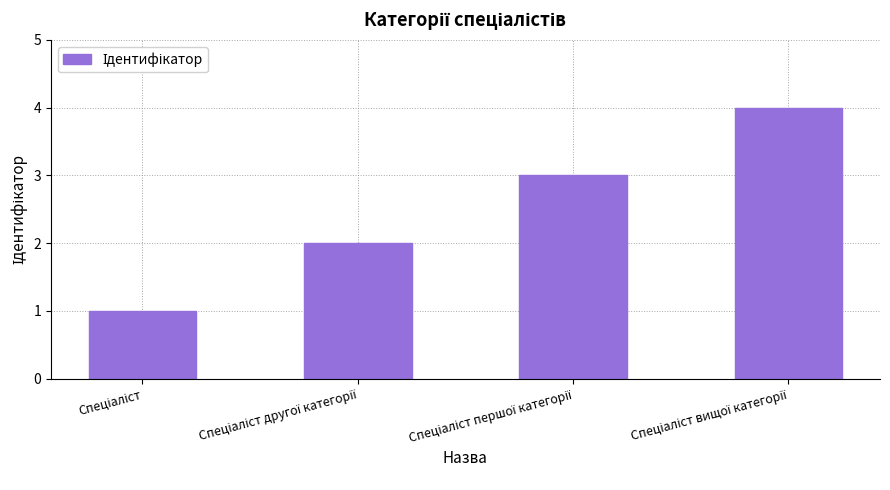

What is the maximum value shown in the chart?

4